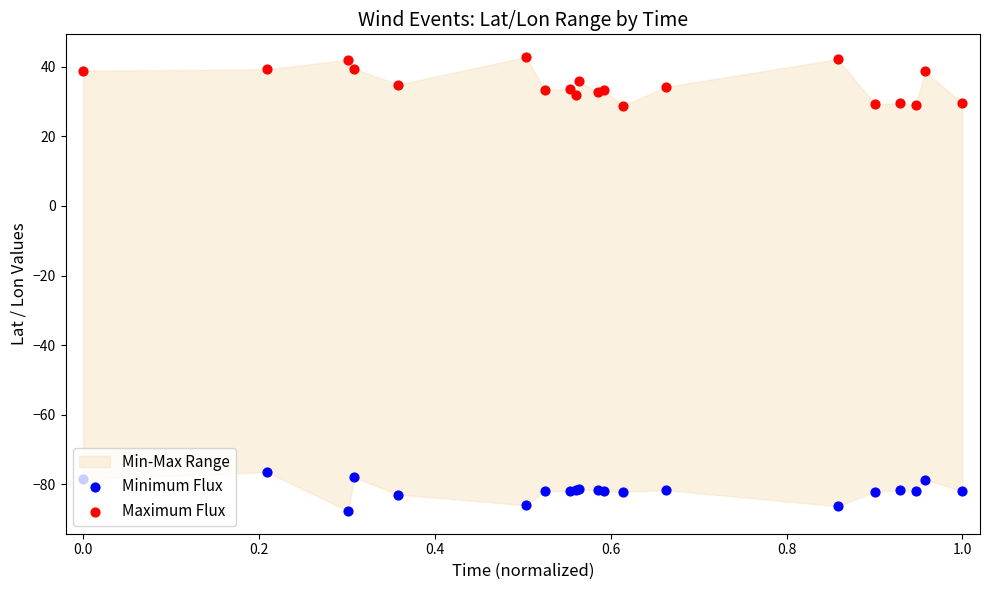

Which series reaches the maximum Y coordinate?

Maximum Flux